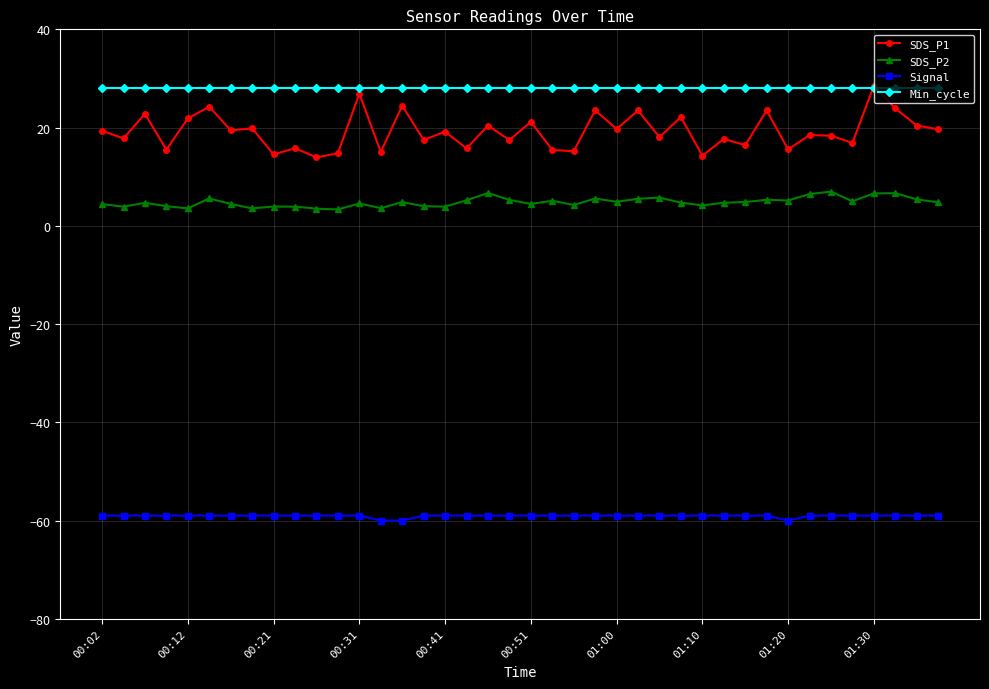

What is the value of the Min_cycle point at the 4th from the left?

28.0